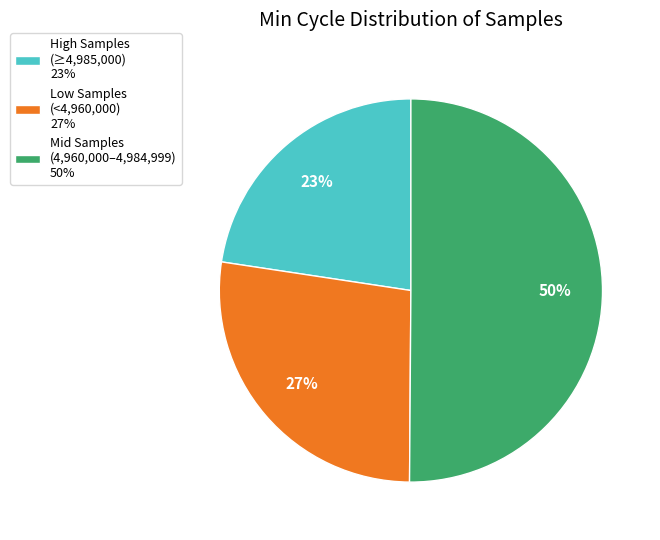

Which category has the smallest portion of the pie?

High Samples (≥4,985,000) 23%